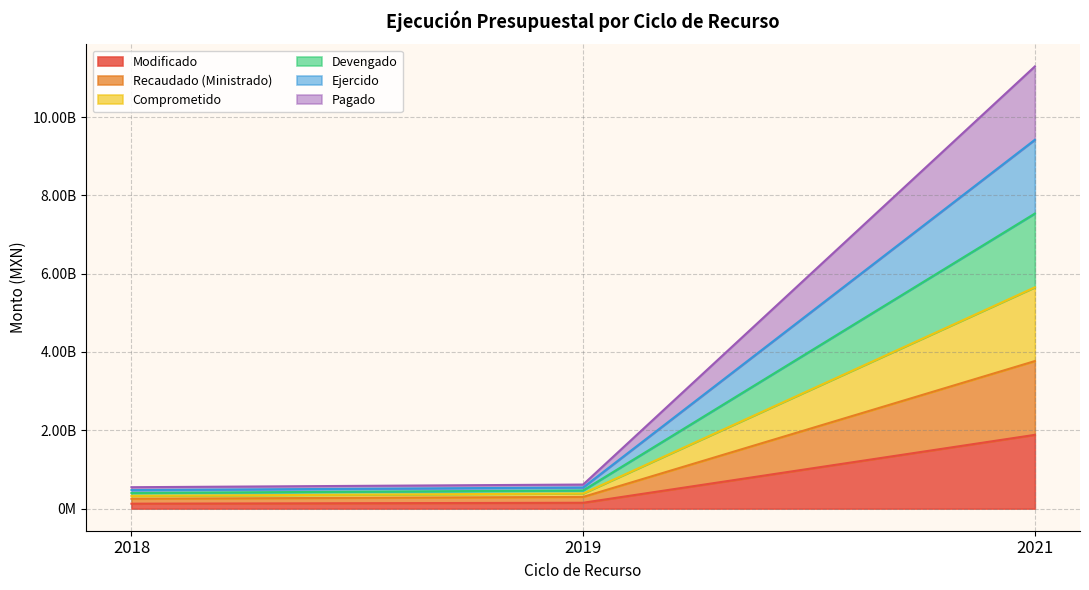

Does the chart display data point markers on the line(s)?

No